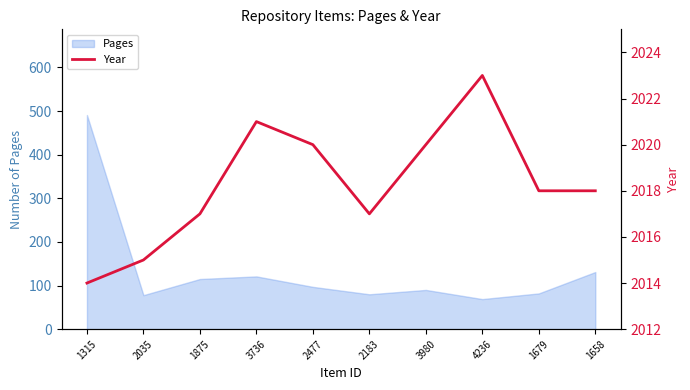

Reading left to right, extract all data points from this chart.

2014	2015	2017	2021	2020	2017	2020	2023	2018	2018